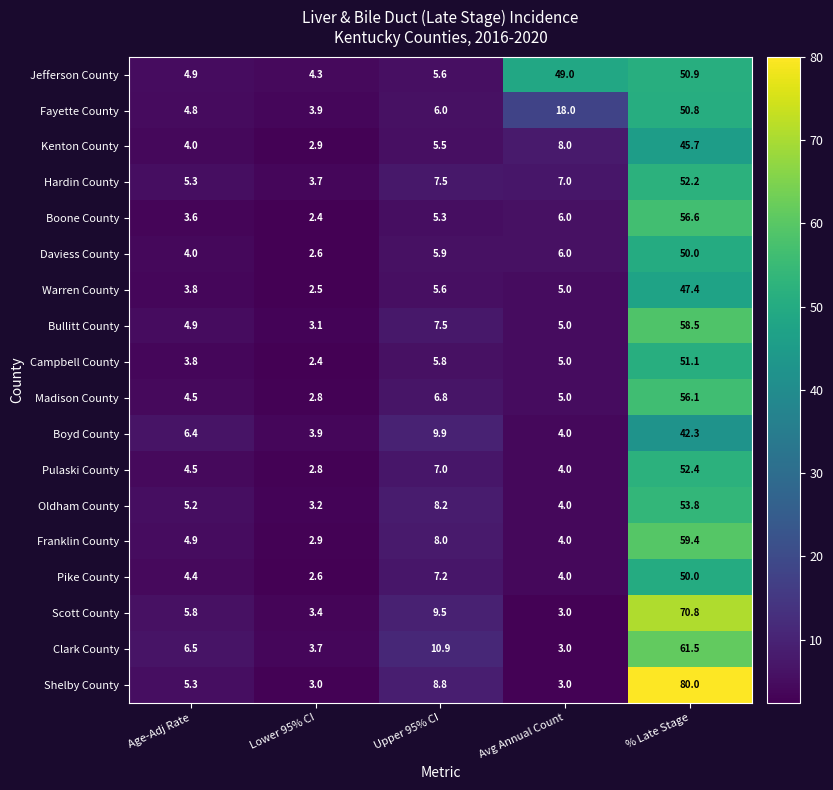

What is the difference between the Warren County values at Avg Annual Count and % Late Stage?

42.4